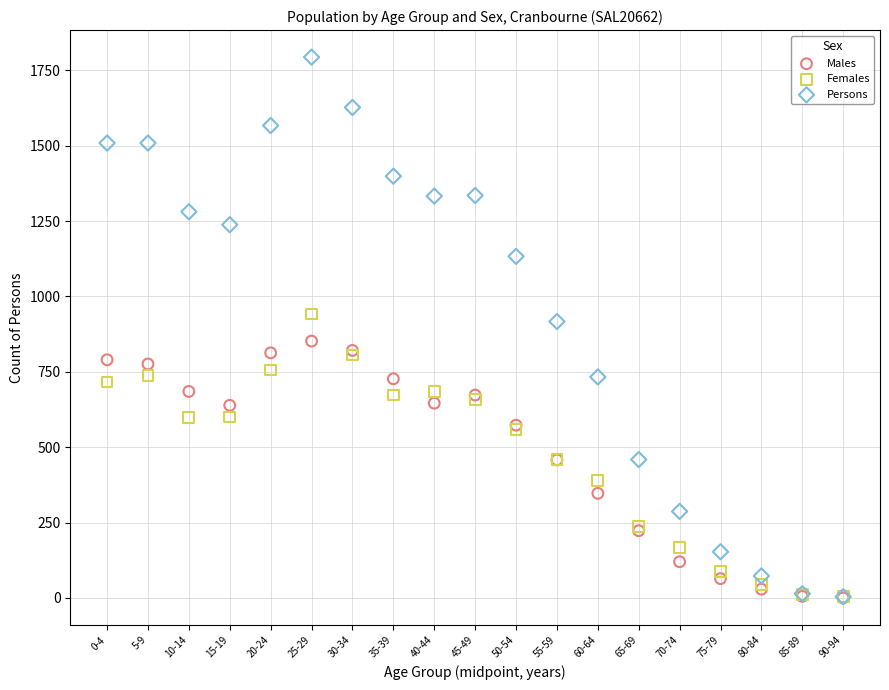

Across all series, what Y value is closest to 897?

917